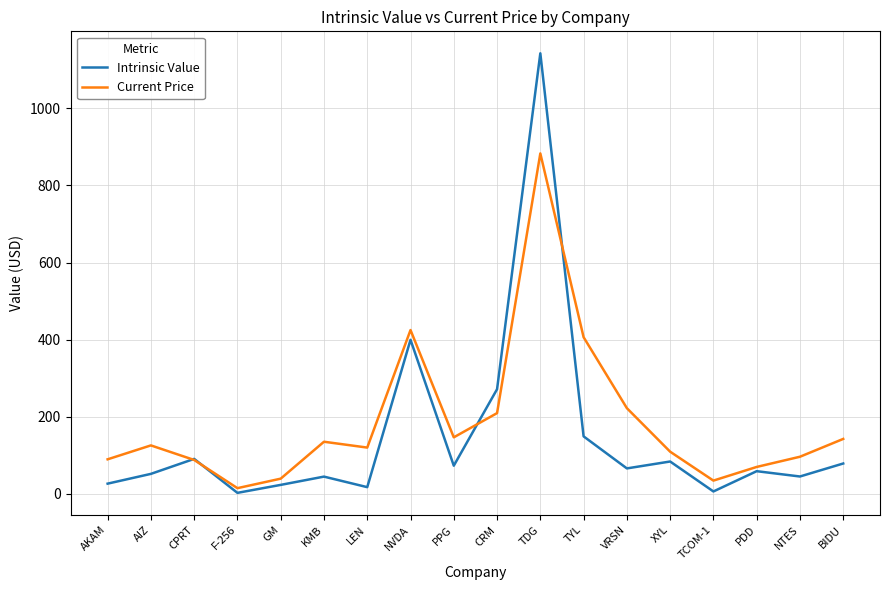

Which category has the lowest value in the Current Price series?

F-256